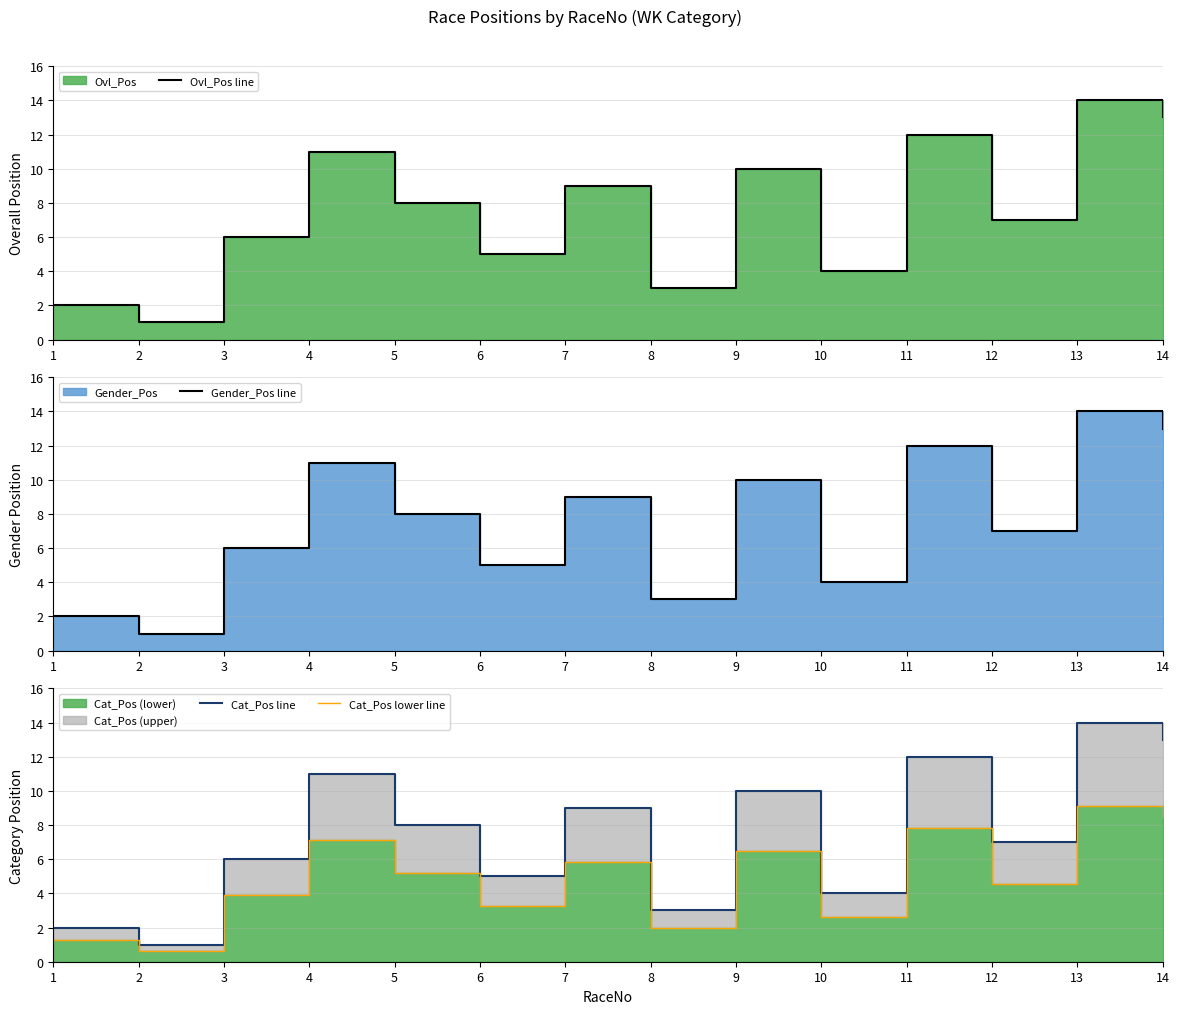

True or false: Gender_Pos line and Ovl_Pos line intersect in this chart.

False